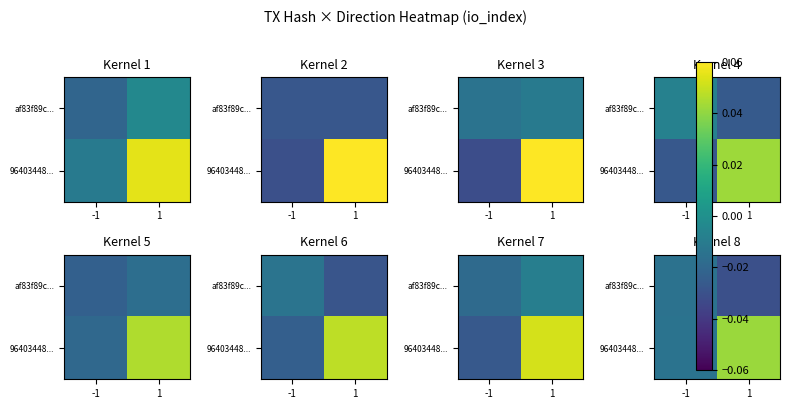

List the series in order of their overall mean, highest first.

96403448..., af83f89c...